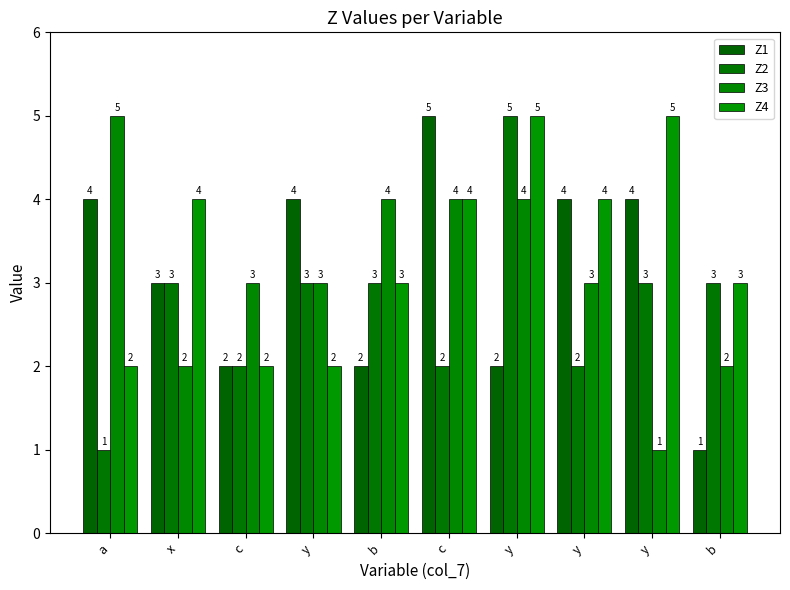

Reading left to right, transcribe all the data shown in this chart.

Z1: 4	3	2	4	2	5	2	4	4	1
Z2: 1	3	2	3	3	2	5	2	3	3
Z3: 5	2	3	3	4	4	4	3	1	2
Z4: 2	4	2	2	3	4	5	4	5	3